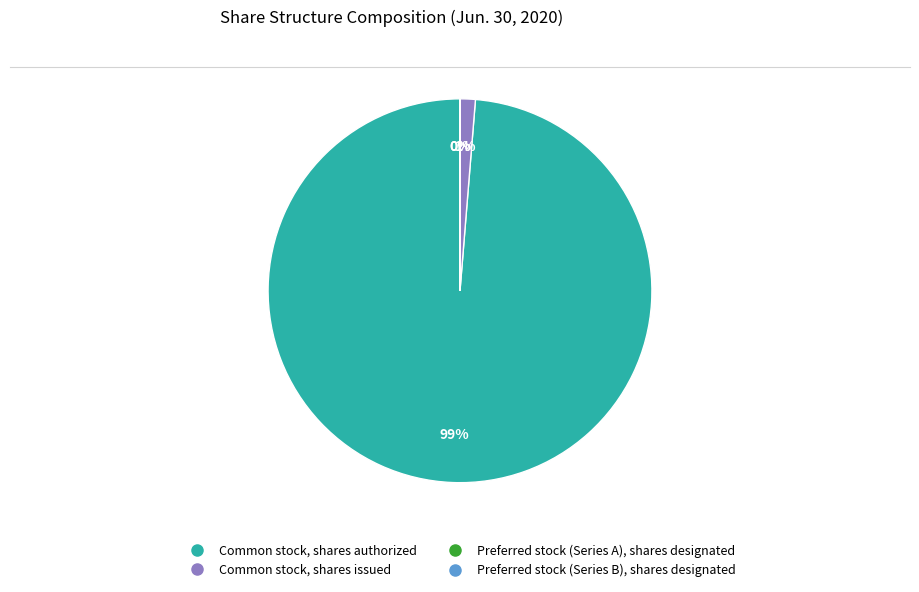

The Common stock, shares issued slice represents 1% of the pie. True or false?

True